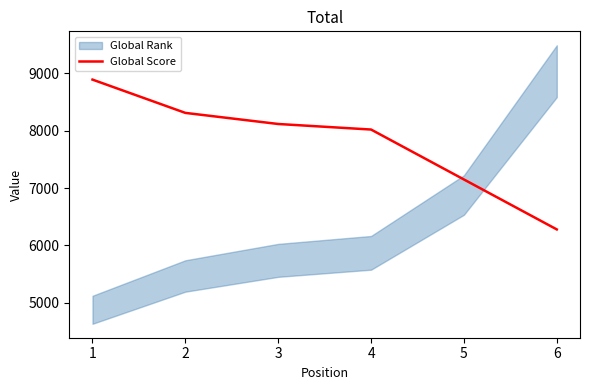

What is the difference between the maximum and minimum values?

2609.6